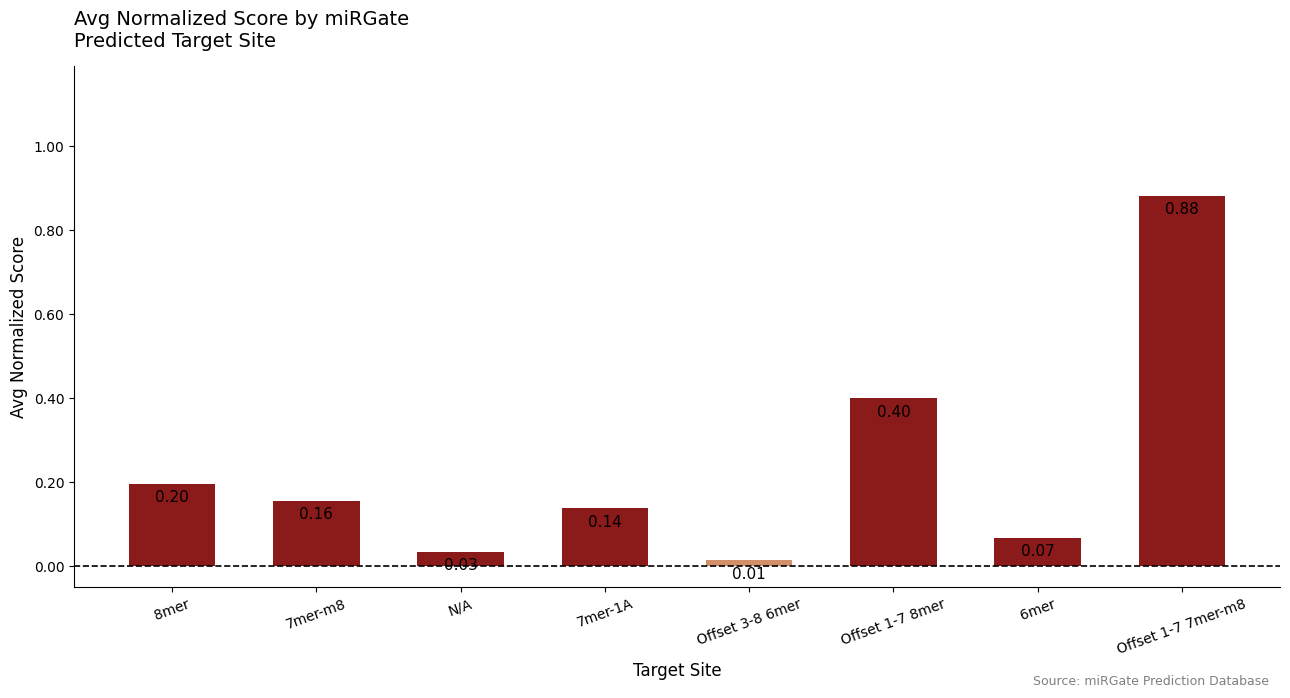

What is the value of the 6th bar from the left?

0.4